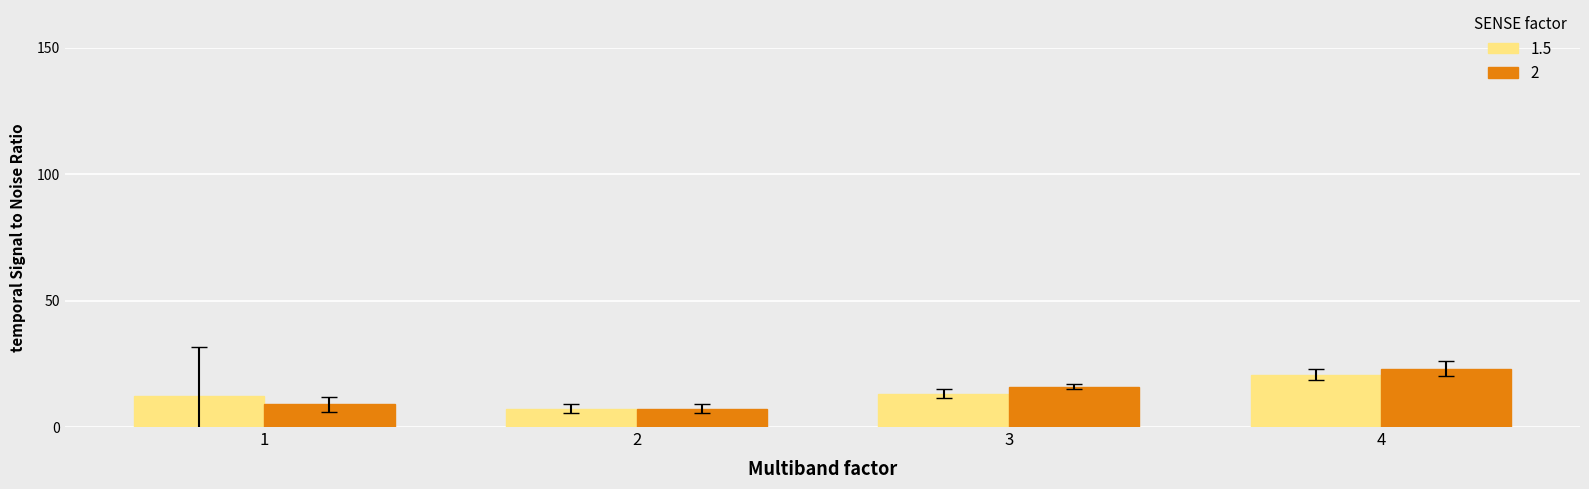

Is the value of 1.5 at 4 greater than the value of 2 at 3?

Yes